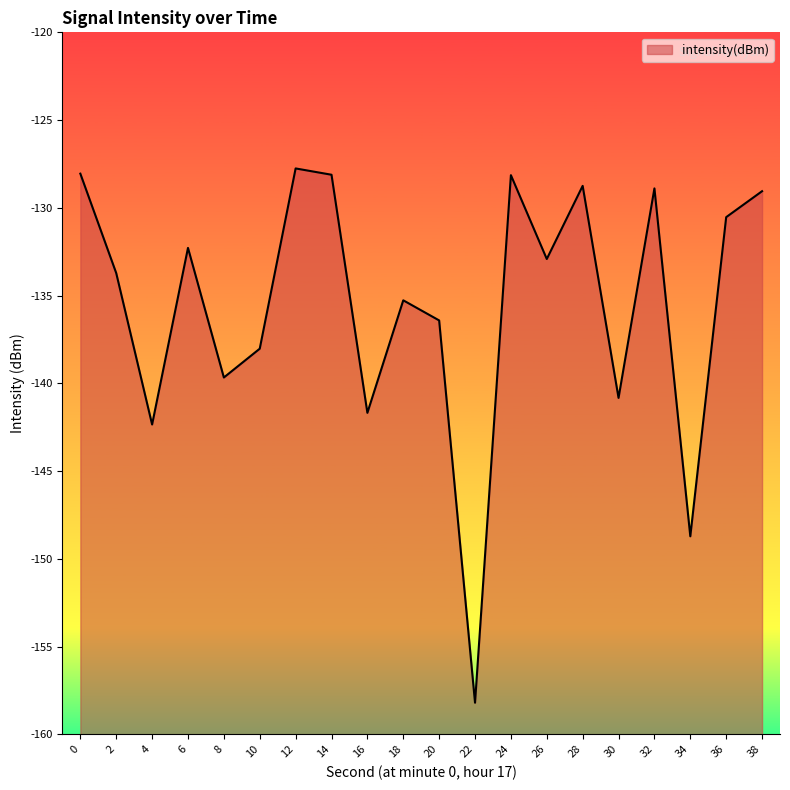

Is it true that the value at 30 is -140.8?

True